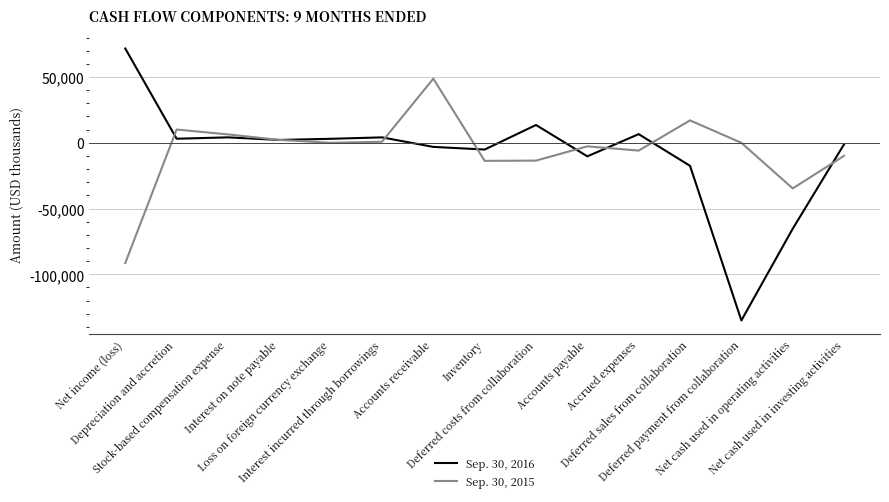

The Sep. 30, 2015 series shows -2695 at Net cash used in investing activities. True or false?

False